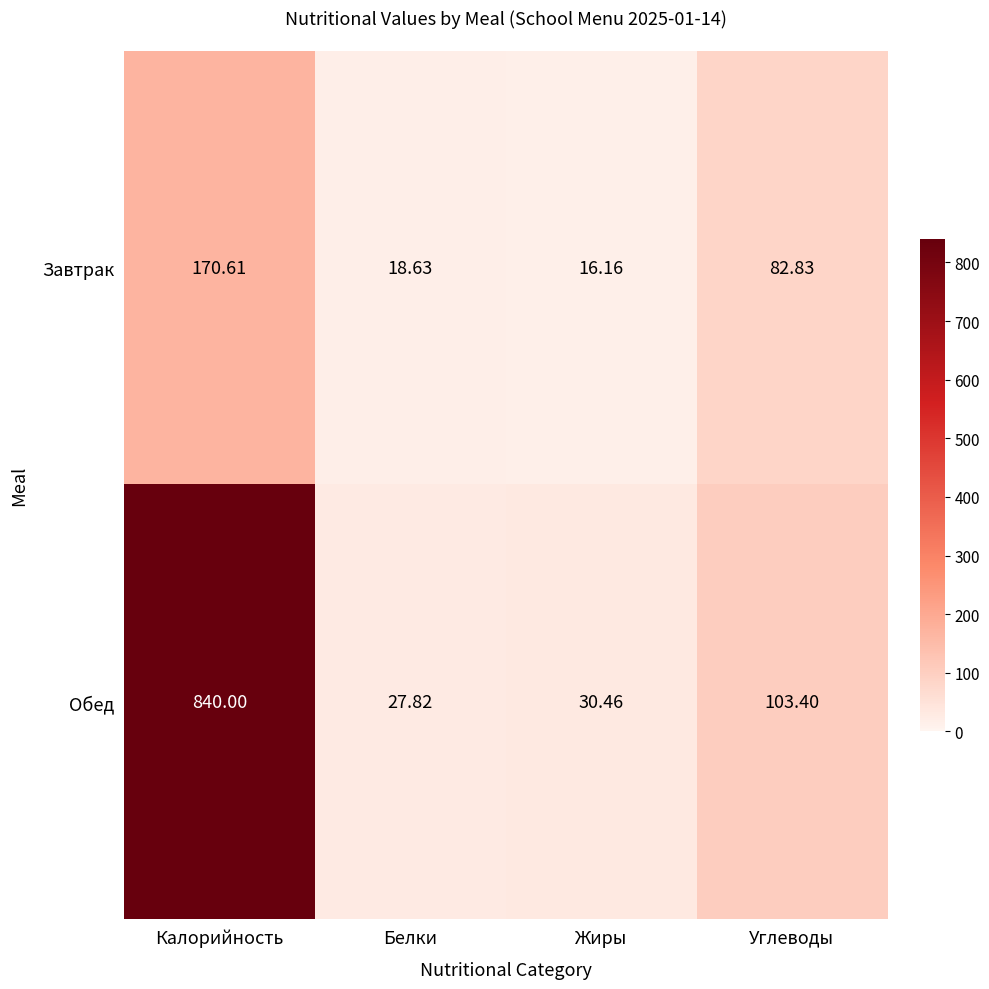

List the series in order of their overall mean, highest first.

Обед, Завтрак